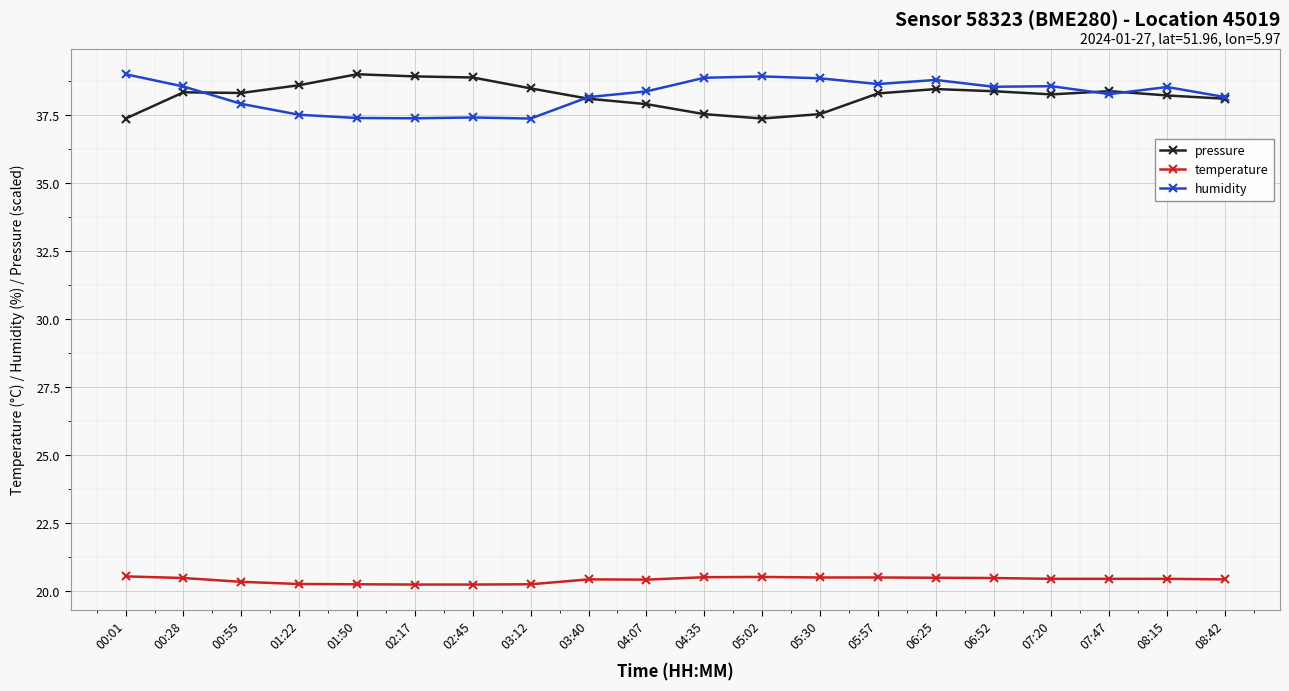

True or false: temperature has more than 1 interior local peaks.

True